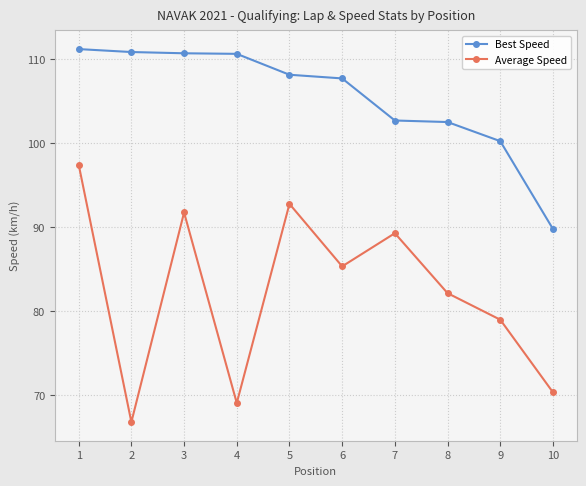

Is it true that Best Speed equals 110.8 at 2?

True